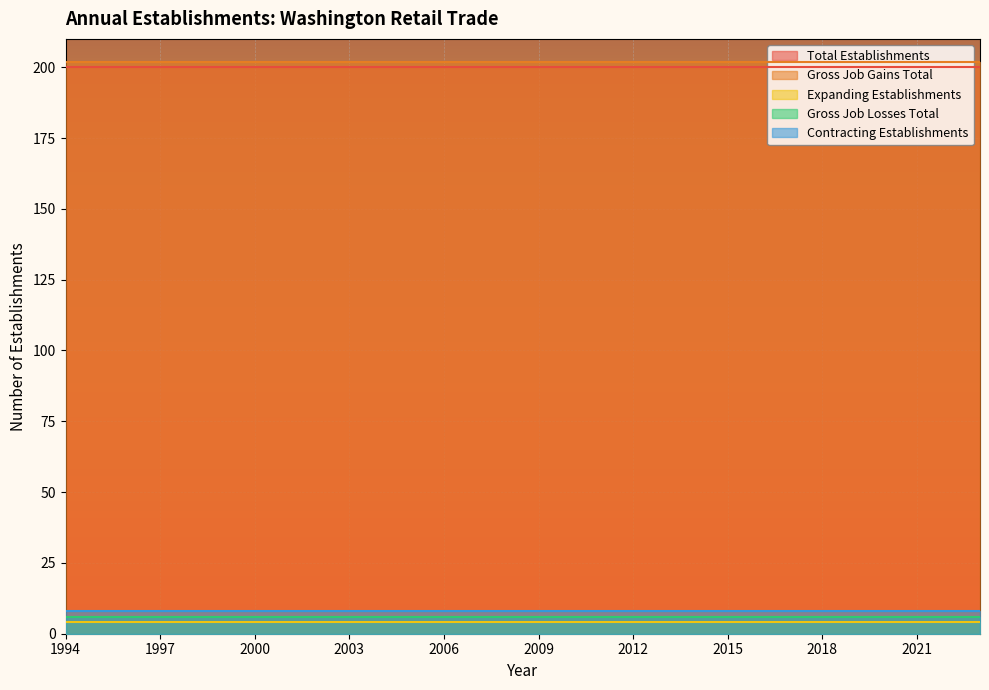

True or false: Gross Job Gains Total has more than 2 points higher than both neighbors.

False